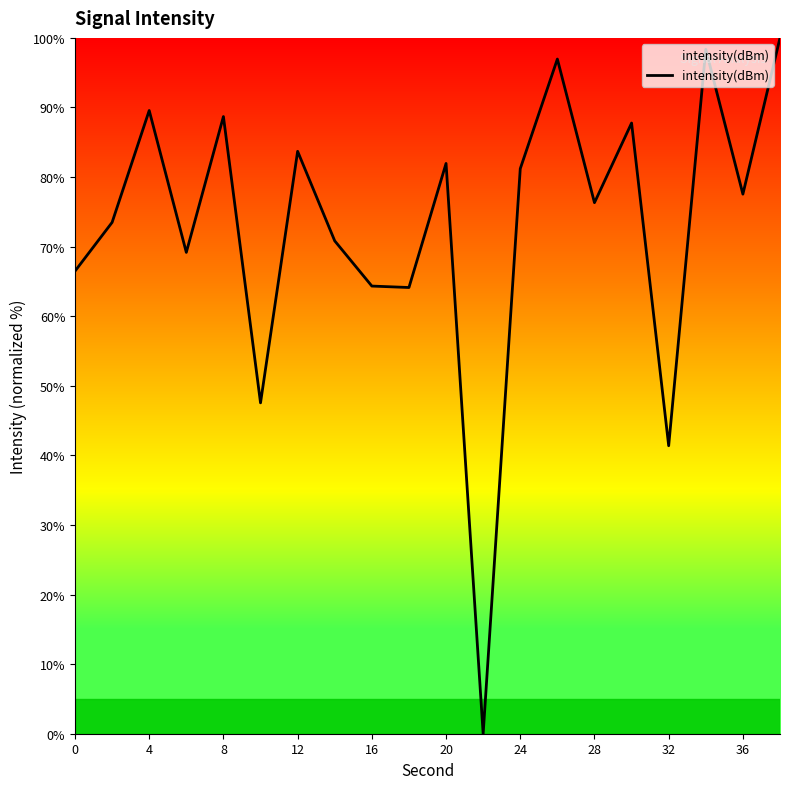

Does the chart display data point markers on the line(s)?

No